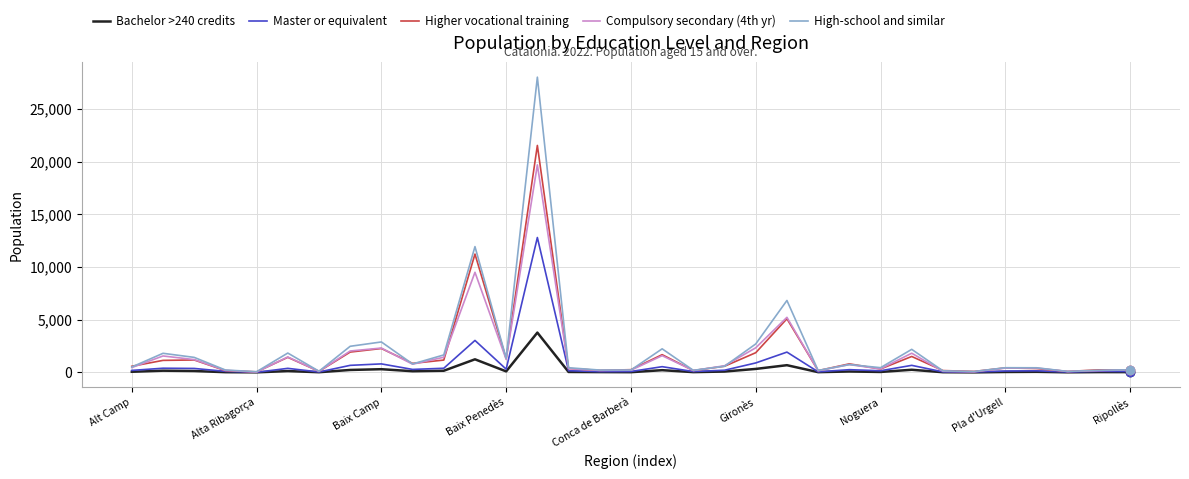

Which series has the largest range (max minus min)?

High-school and similar